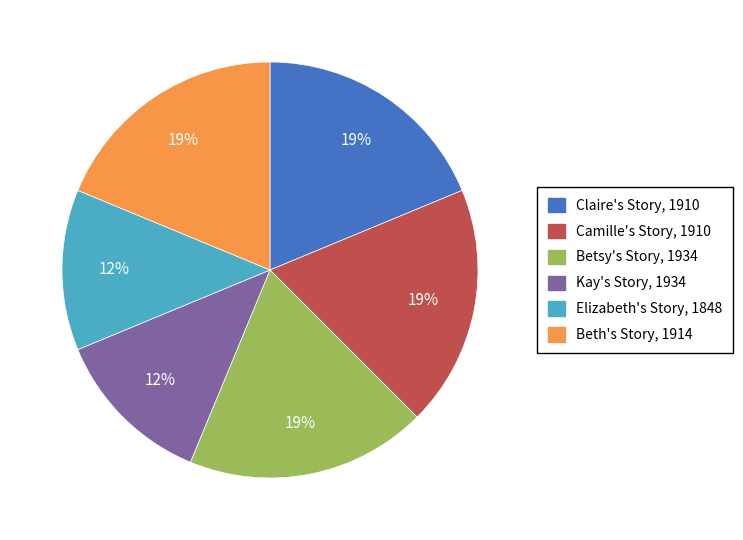

The Claire's Story, 1910 slice represents 11% of the pie. True or false?

False